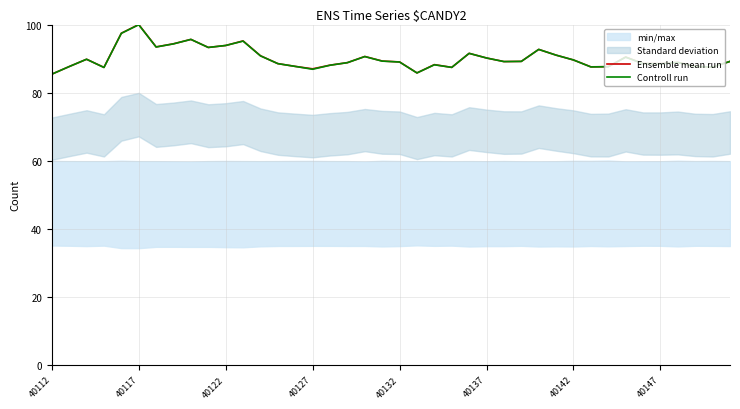

Which category has the lowest value across all series?

40112